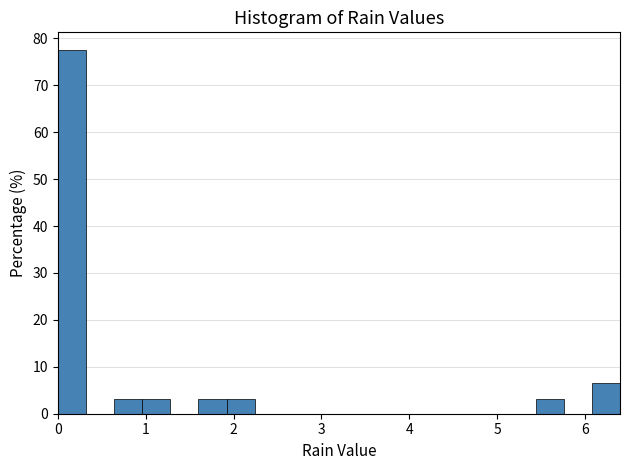

Around what value on the x-axis is the tallest bar? Give the approximate position of its centre, as read against the axis.

0.2